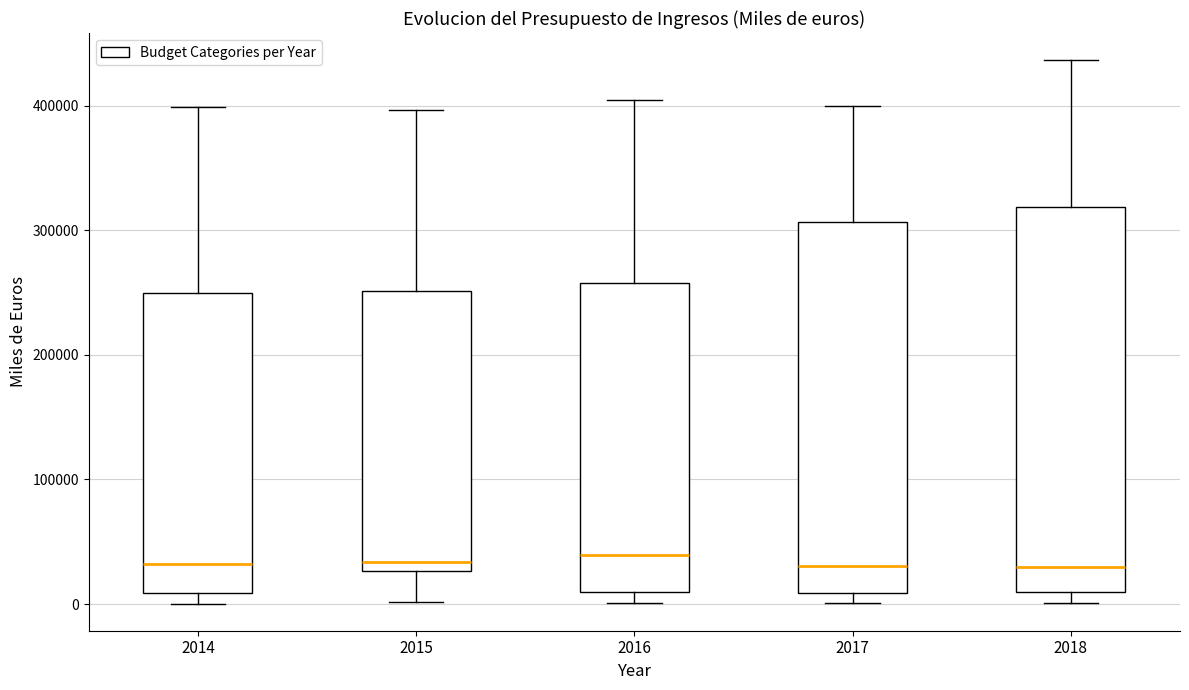

Reading left to right, transcribe this box plot: for each box, give where its median line is, the range the box spans, and where its two whiskers end, as read against the y-axis. The values are not printed on the chart, so give them approximately, as read against the axis.

2014: median 30000, box 10000 to 250000, whiskers 0 to 400000
2015: median 30000 (just above the box's lower edge), box 30000 to 250000, whiskers 0 to 400000
2016: median 40000, box 10000 to 260000, whiskers 0 to 400000
2017: median 30000, box 10000 to 310000, whiskers 0 to 400000
2018: median 30000, box 10000 to 320000, whiskers 0 to 440000